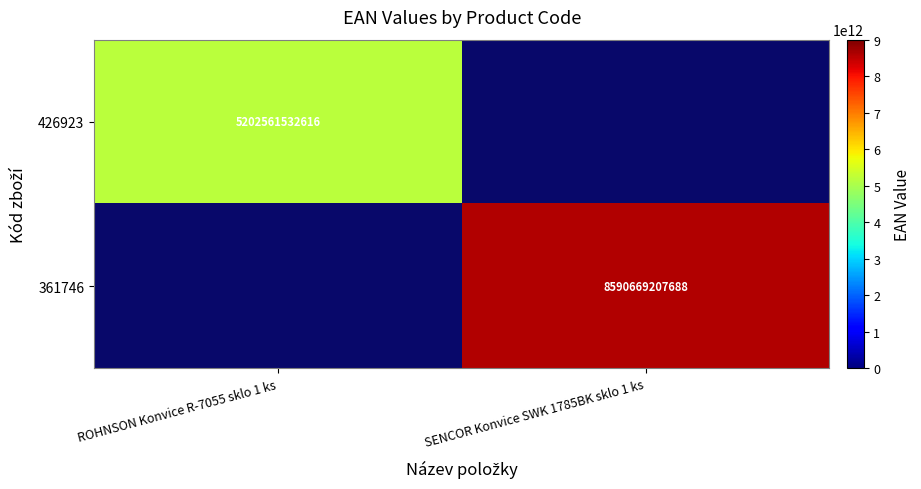

Which has a higher value, SENCOR Konvice SWK 1785BK sklo 1 ks or ROHNSON Konvice R-7055 sklo 1 ks?

ROHNSON Konvice R-7055 sklo 1 ks